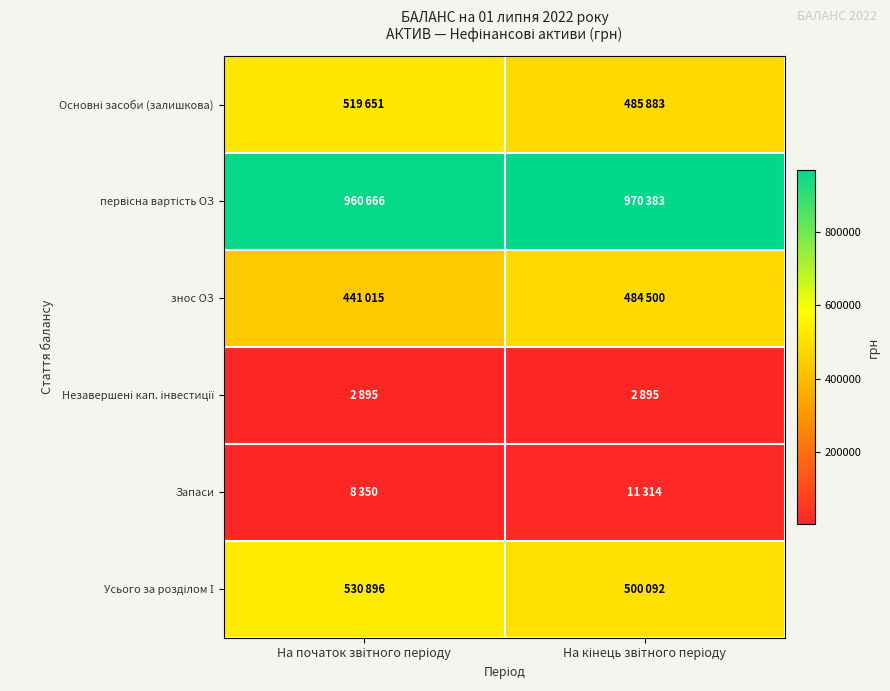

Which has a higher value, На кінець звітного періоду or На початок звітного періоду?

На початок звітного періоду